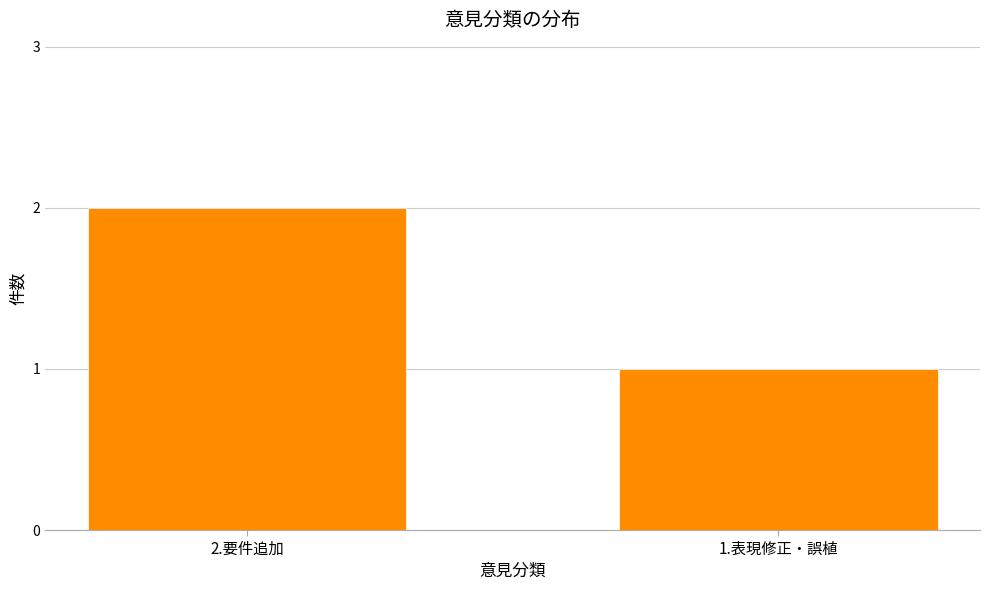

Reading left to right, list all the values displayed in this chart.

2.要件追加=2	1.表現修正・誤植=1